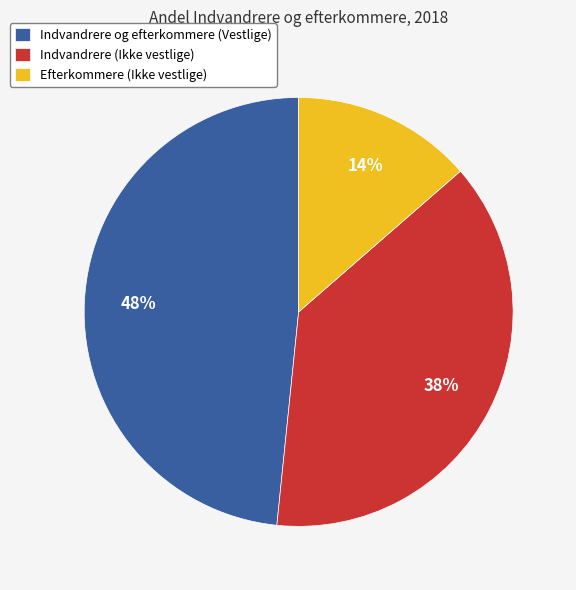

Is it true that Indvandrere (Ikke vestlige) is 38% of the pie?

True